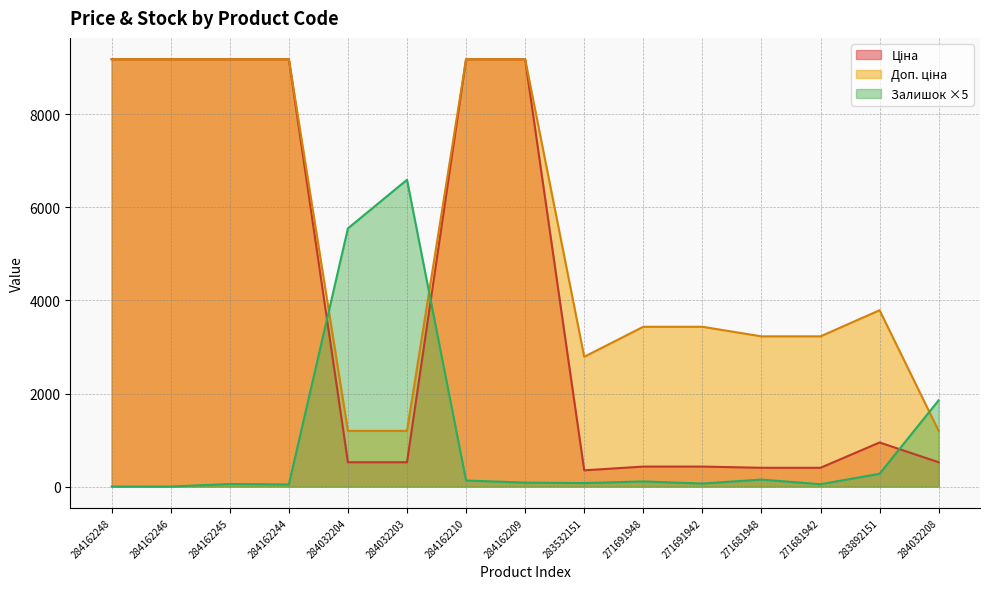

What is the label of the 8th point from the left?

284162209